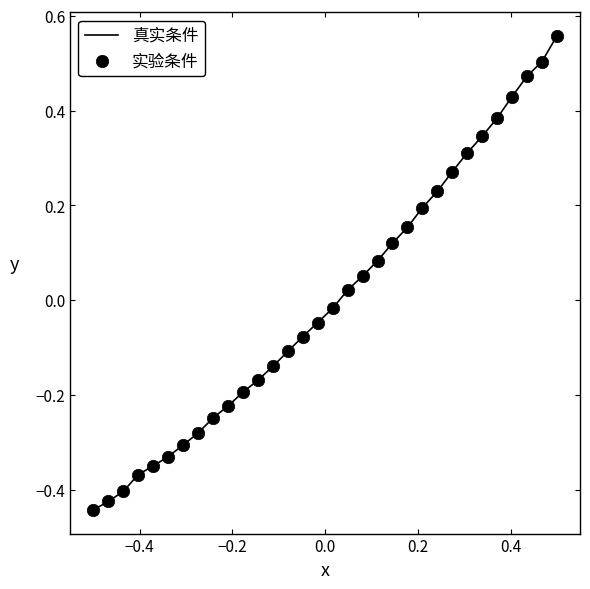

What is the difference between the maximum and minimum values?

1.0